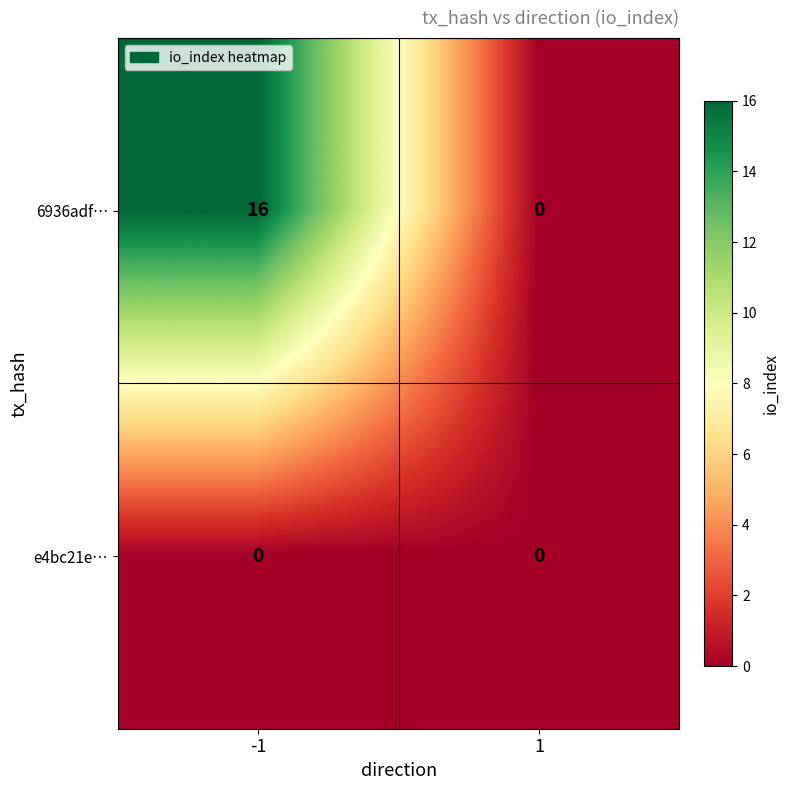

How many categories are shown in the chart?

2